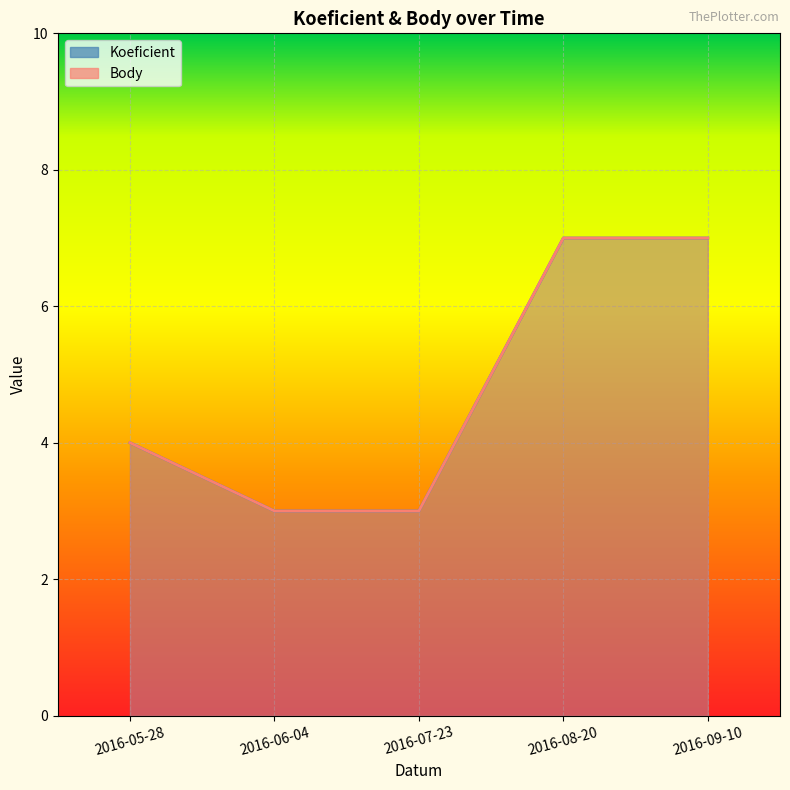

What is the difference between the Koeficient values at 2016-05-28 and 2016-09-10?

3